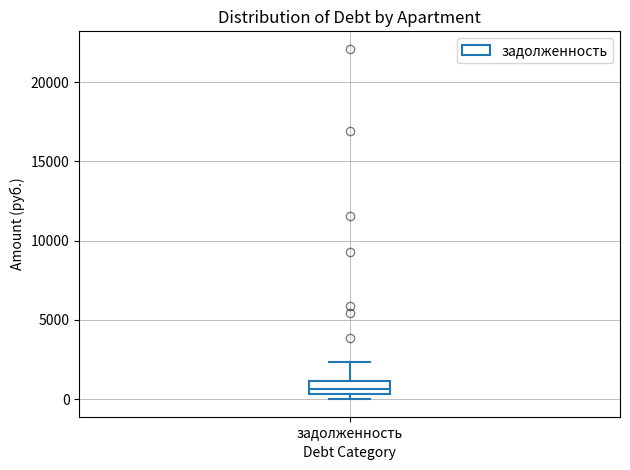

Transcribe this box plot: give where the median line is, the range the box spans, and where the two whiskers end, as read against the y-axis. The values are not printed on the chart, so give them approximately, as read against the axis.

median 500 (inside the box), box 500 to 1000, whiskers 0 to 2500